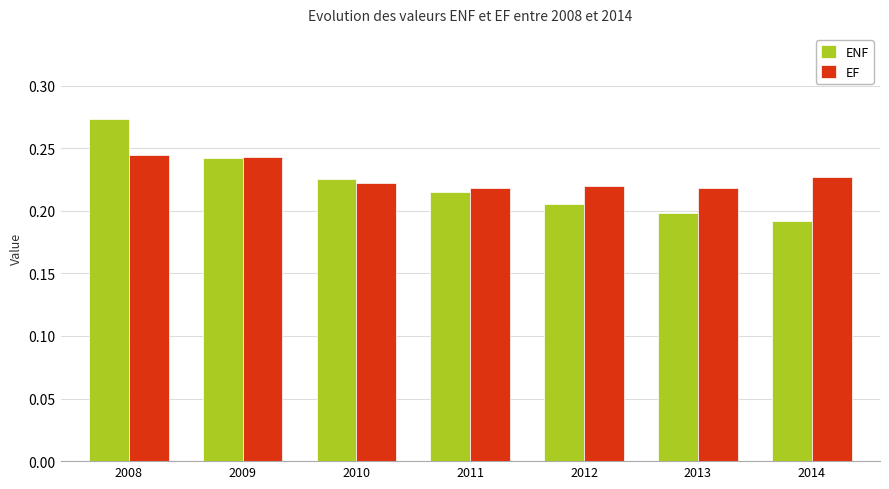

At 2013, list the series in order from largest to smallest.

EF, ENF